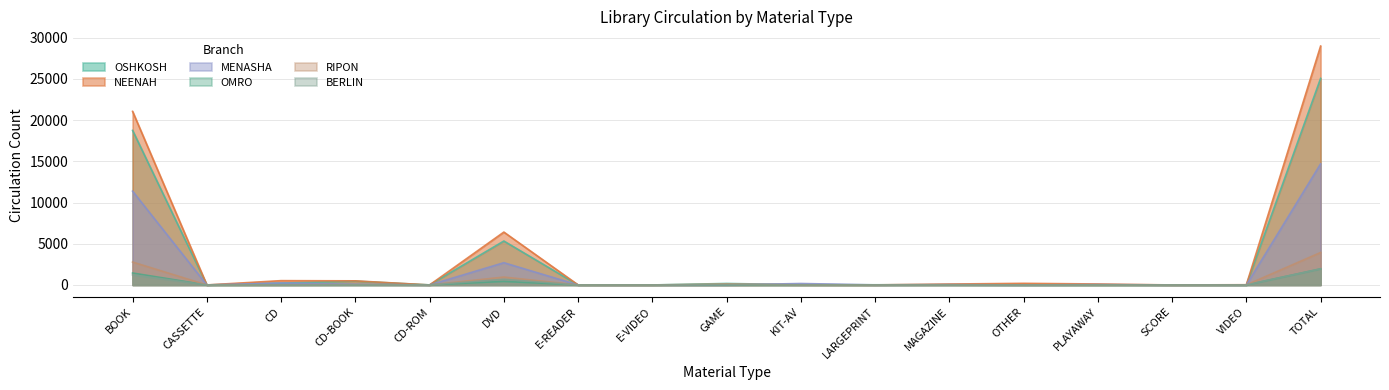

What is the sum of the NEENAH values at BOOK and CD-ROM?

21054